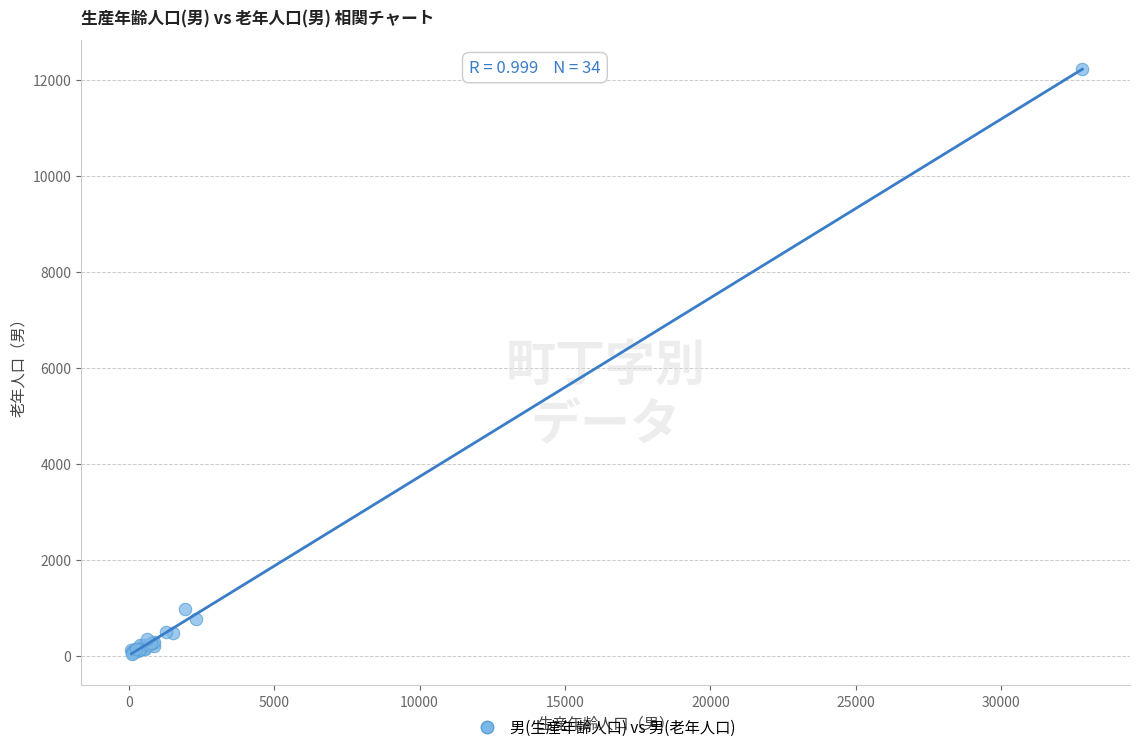

What Y value in the scatter plot is closest to 6135?

985